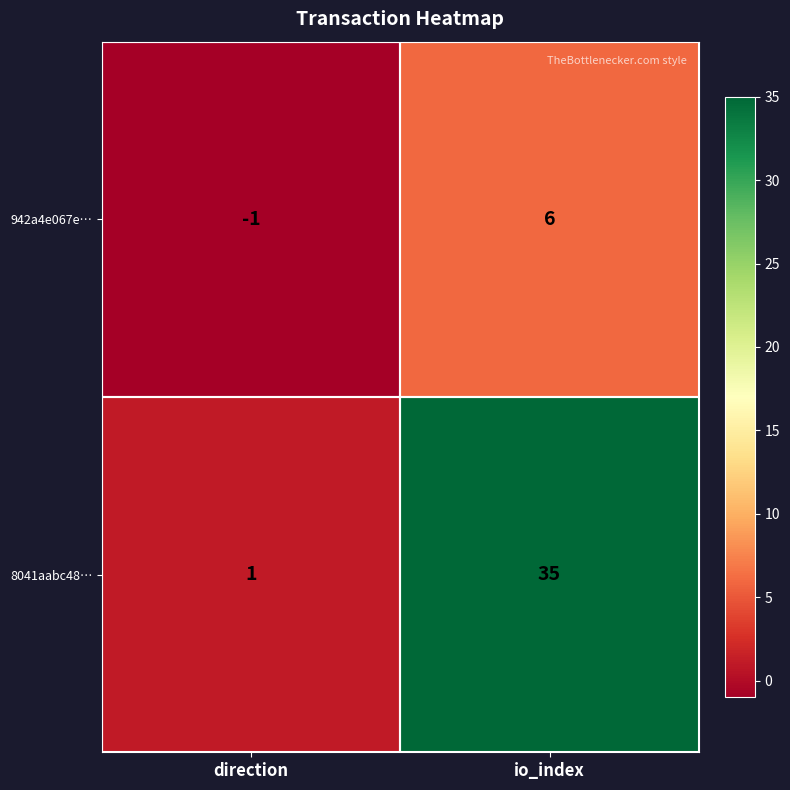

What is the maximum value shown in the chart?

35